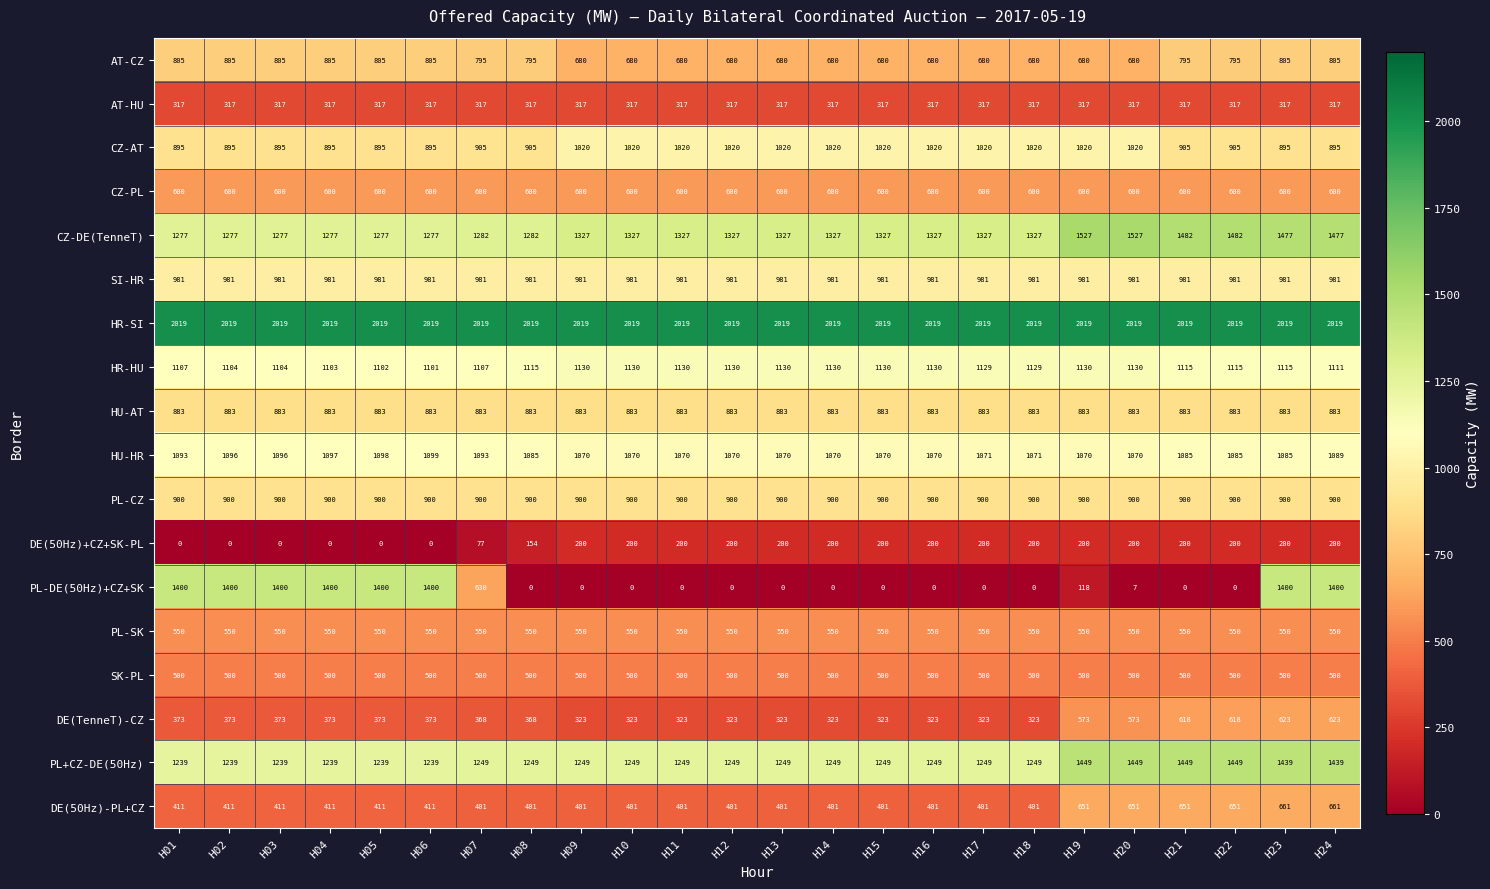

The value of DE(TenneT)-CZ at H18 is 148. True or false?

False